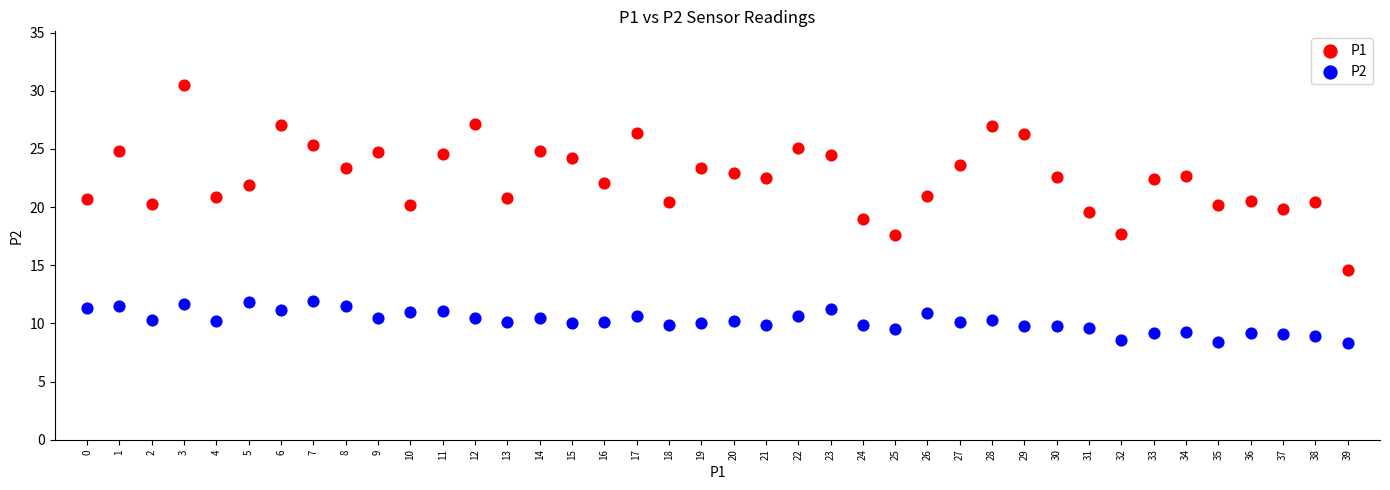

Which series contains the highest Y value?

P1